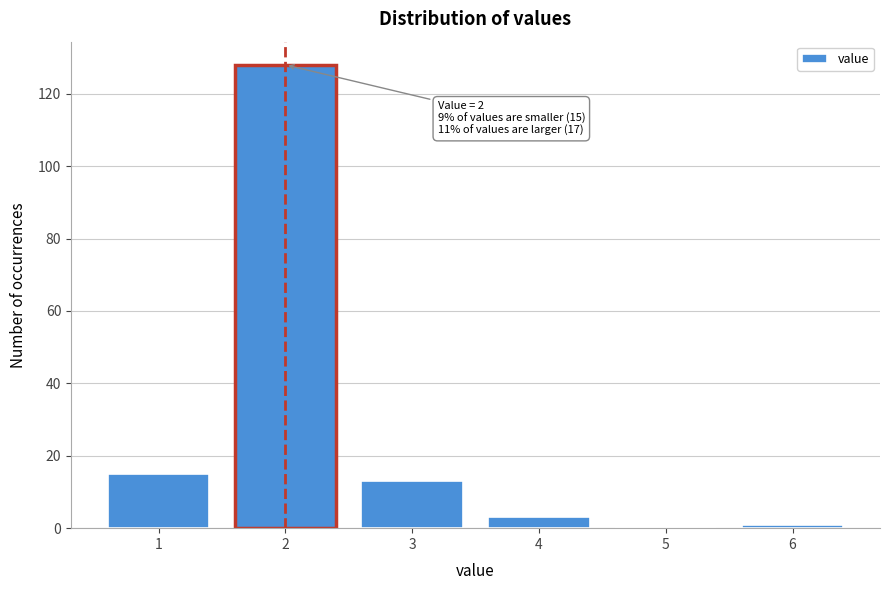

Reading left to right, extract all data points from this chart.

1=15	2=128	3=13	4=3	5=0	6=1